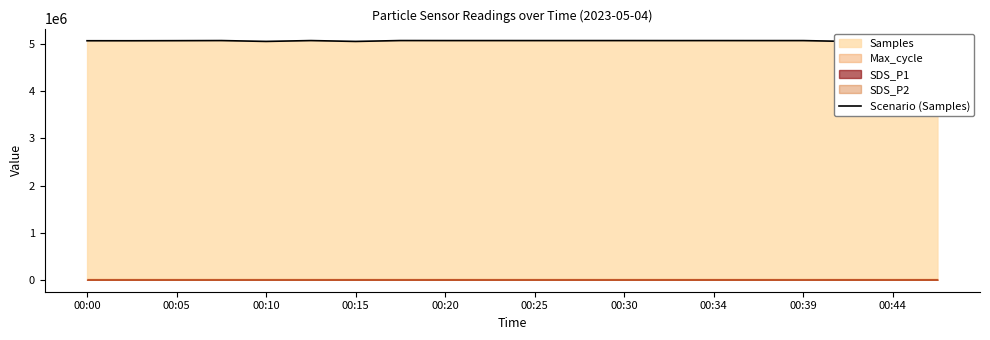

What value does the data have at 00:00, to the nearest 100?

5073200